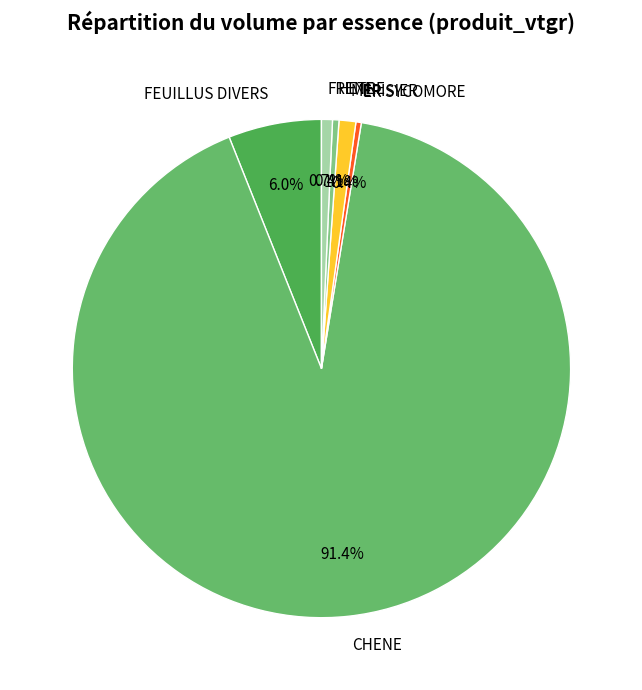

How many segments does this pie chart have?

6